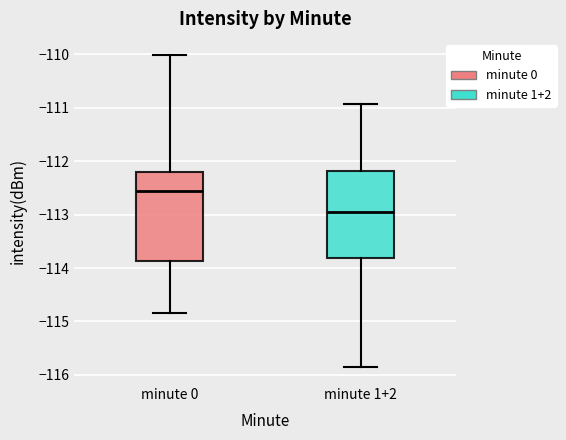

Reading left to right, transcribe this box plot: for each box, give where its median line is, the range the box spans, and where its two whiskers end, as read against the y-axis. The values are not printed on the chart, so give them approximately, as read against the axis.

minute 0: median -112.5, box -113.9 to -112.2, whiskers -114.9 to -110.0
minute 1+2: median -113.0, box -113.8 to -112.2, whiskers -115.9 to -110.9